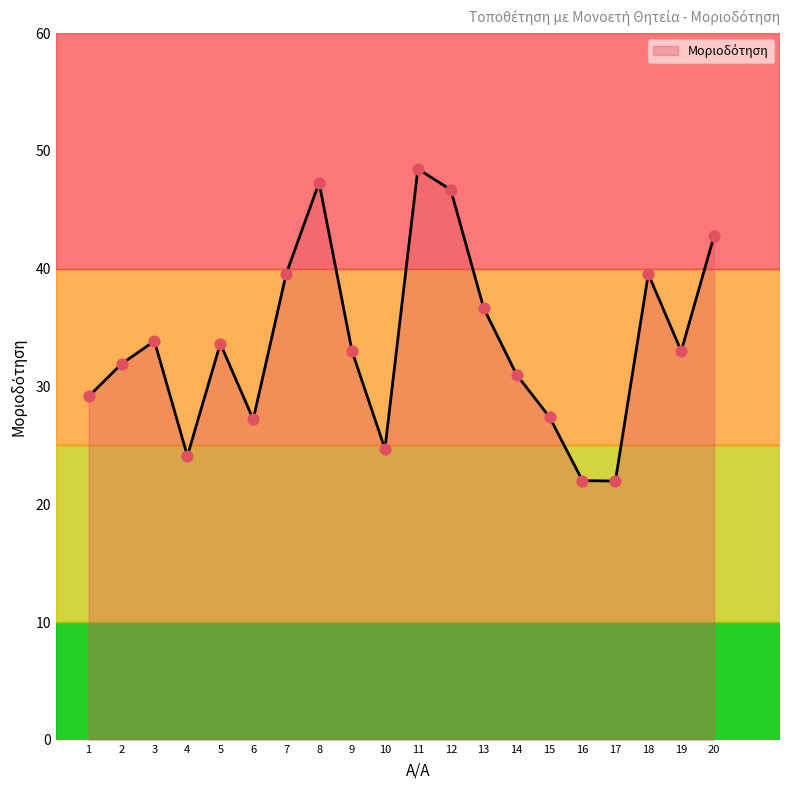

What is the change in value from 1 to 7?

+10.4